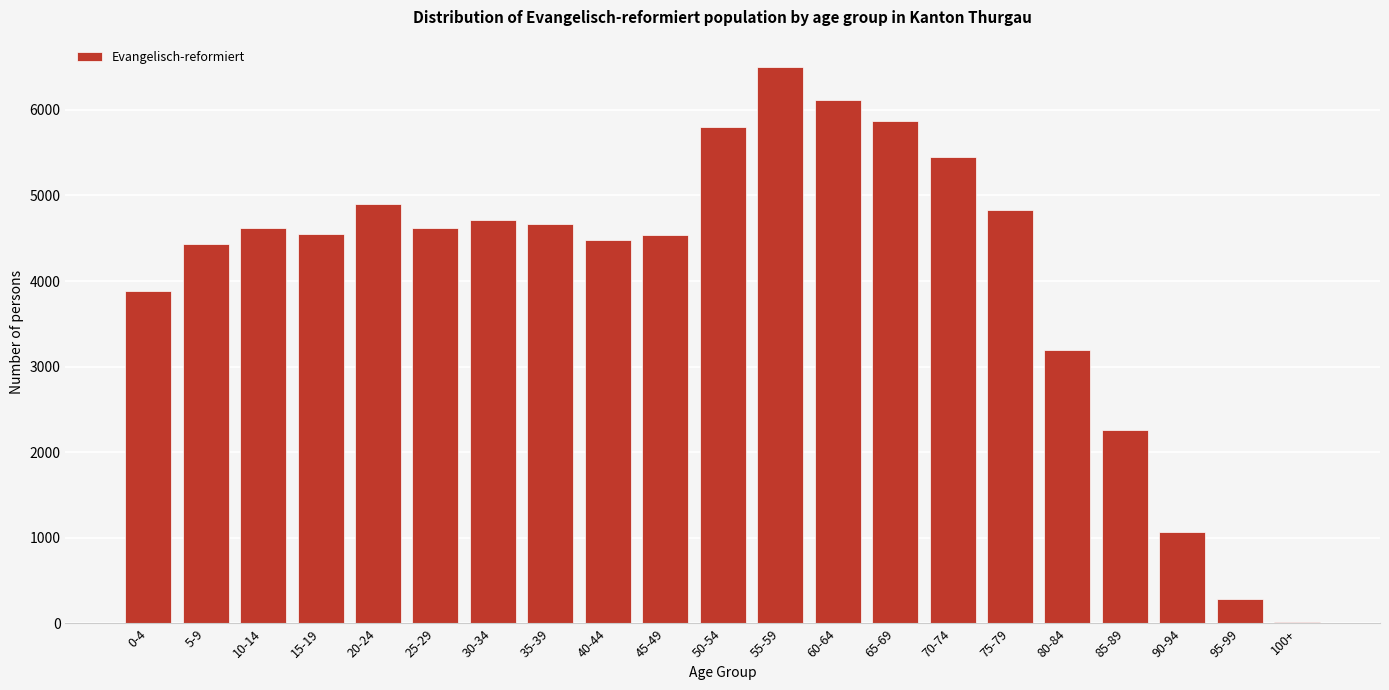

What is the sum of all values?

86783